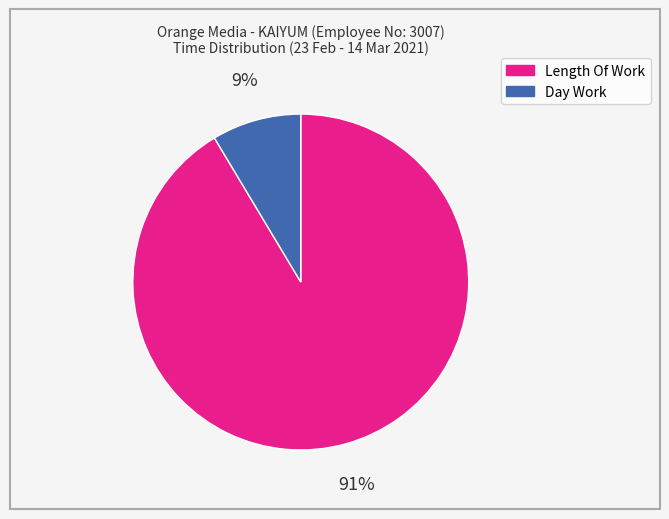

Which category has the biggest portion of the pie?

Length Of Work